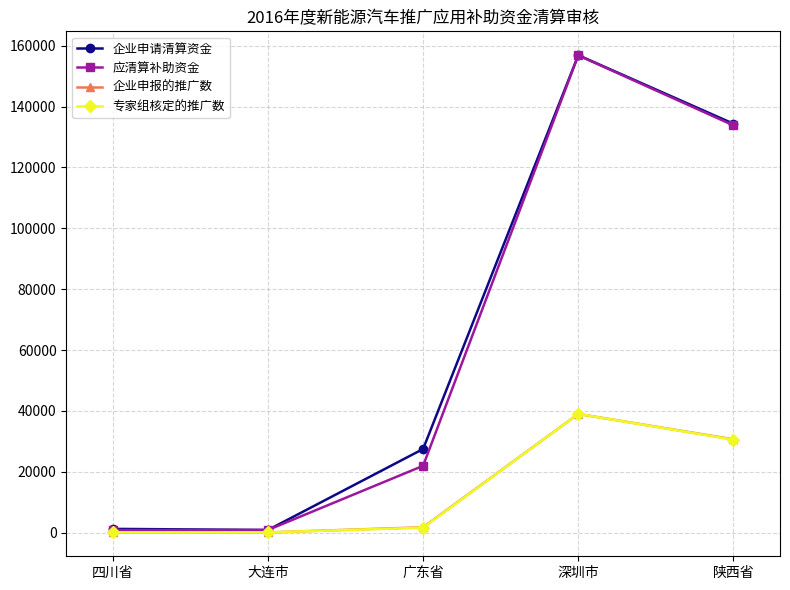

True or false: 专家组核定的推广数 has a value of 42.0 at 大连市.

True